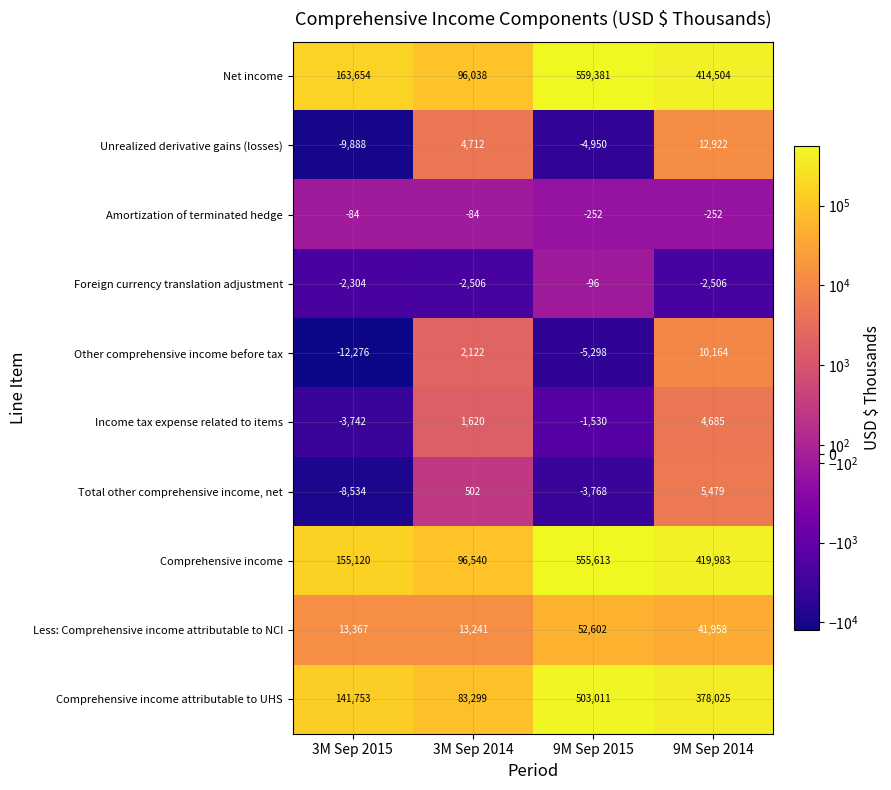

What is the sum of the Other comprehensive income before tax values at 9M Sep 2014 and 3M Sep 2014?

12286